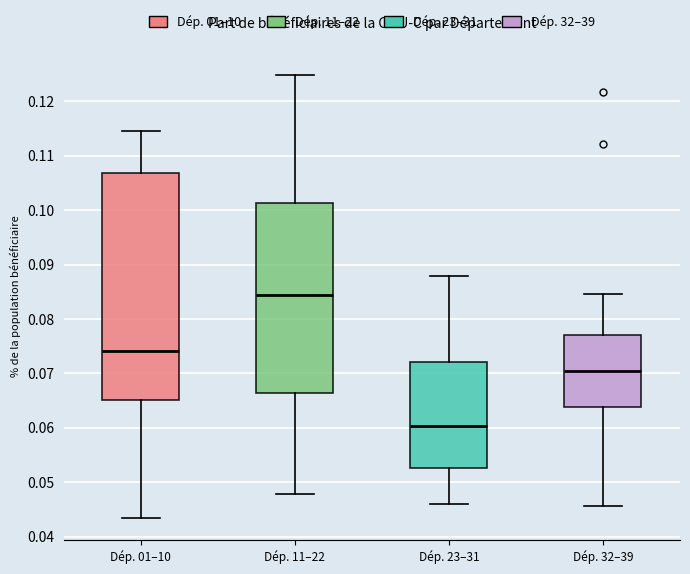

Reading left to right, transcribe this box plot: for each box, give where its median line is, the range the box spans, and where its two whiskers end, as read against the y-axis. The values are not printed on the chart, so give them approximately, as read against the axis.

Dép. 01–10: median 0.074, box 0.065 to 0.107, whiskers 0.043 to 0.115
Dép. 11–22: median 0.084, box 0.066 to 0.101, whiskers 0.048 to 0.125
Dép. 23–31: median 0.060, box 0.053 to 0.072, whiskers 0.046 to 0.088
Dép. 32–39: median 0.070, box 0.064 to 0.077, whiskers 0.046 to 0.085